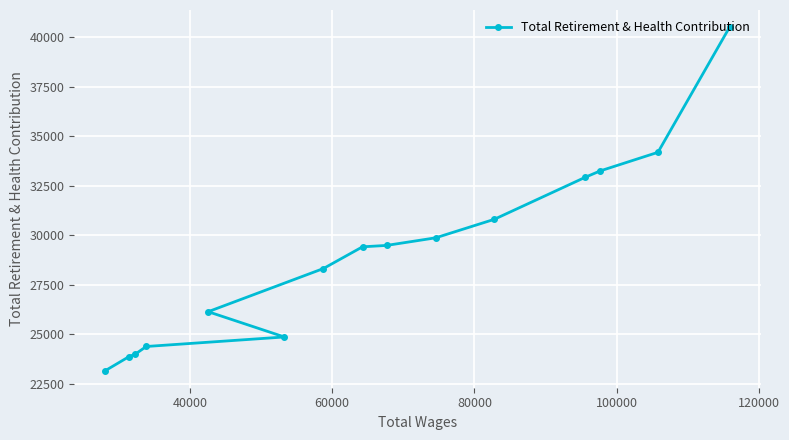

What is the greatest value displayed?

40519